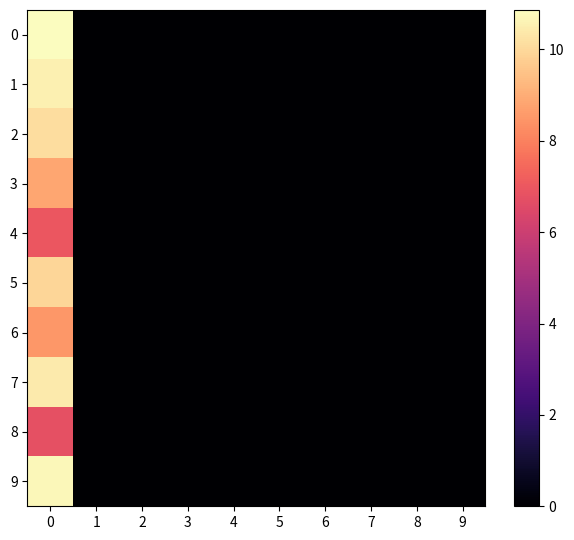

Reading left to right, extract all data points from this chart.

0: 0=10.9	1=0.0	2=0.0	3=0.0	4=0.0	5=0.0	6=0.0	7=0.0	8=0.0	9=0.0
1: 0=10.5	1=0.0	2=0.0	3=0.0	4=0.0	5=0.0	6=0.0	7=0.0	8=0.0	9=0.0
2: 0=10.1	1=0.0	2=0.0	3=0.0	4=0.0	5=0.0	6=0.0	7=0.0	8=0.0	9=0.0
3: 0=8.9	1=0.0	2=0.0	3=0.0	4=0.0	5=0.0	6=0.0	7=0.0	8=0.0	9=0.0
4: 0=7.0	1=0.0	2=0.0	3=0.0	4=0.0	5=0.0	6=0.0	7=0.0	8=0.0	9=0.0
5: 0=10.0	1=0.0	2=0.0	3=0.0	4=0.0	5=0.0	6=0.0	7=0.0	8=0.0	9=0.0
6: 0=8.5	1=0.0	2=0.0	3=0.0	4=0.0	5=0.0	6=0.0	7=0.0	8=0.0	9=0.0
7: 0=10.4	1=0.0	2=0.0	3=0.0	4=0.0	5=0.0	6=0.0	7=0.0	8=0.0	9=0.0
8: 0=6.8	1=0.0	2=0.0	3=0.0	4=0.0	5=0.0	6=0.0	7=0.0	8=0.0	9=0.0
9: 0=10.7	1=0.0	2=0.0	3=0.0	4=0.0	5=0.0	6=0.0	7=0.0	8=0.0	9=0.0